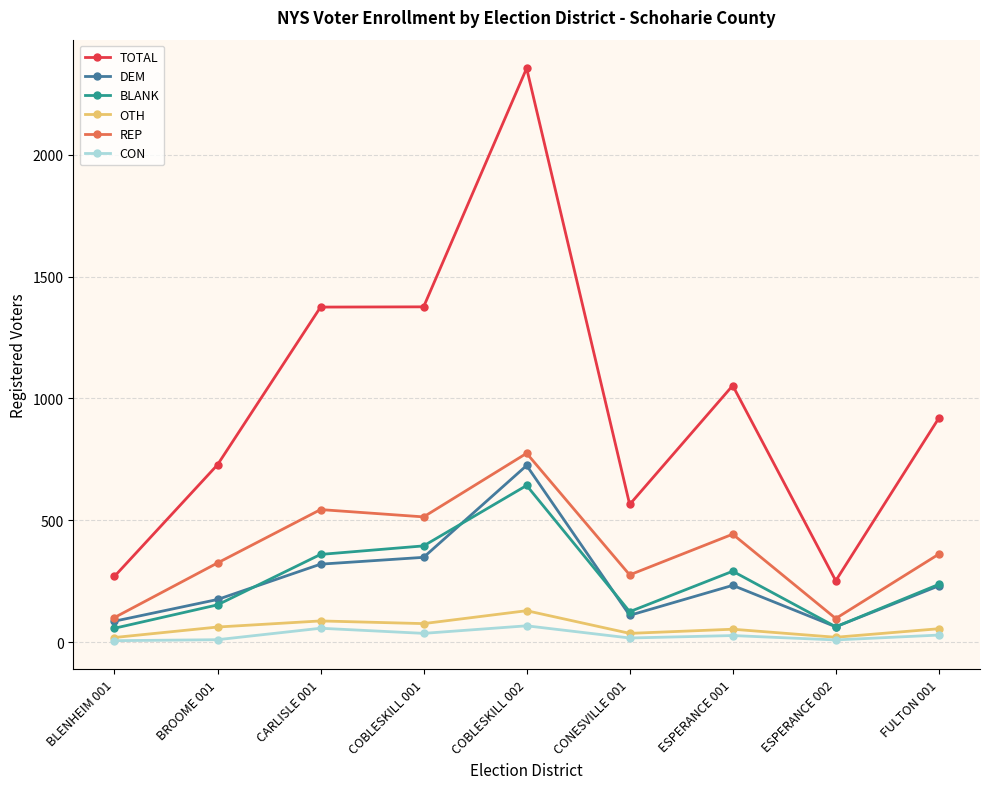

Read the TOTAL value at ESPERANCE 001.

1053